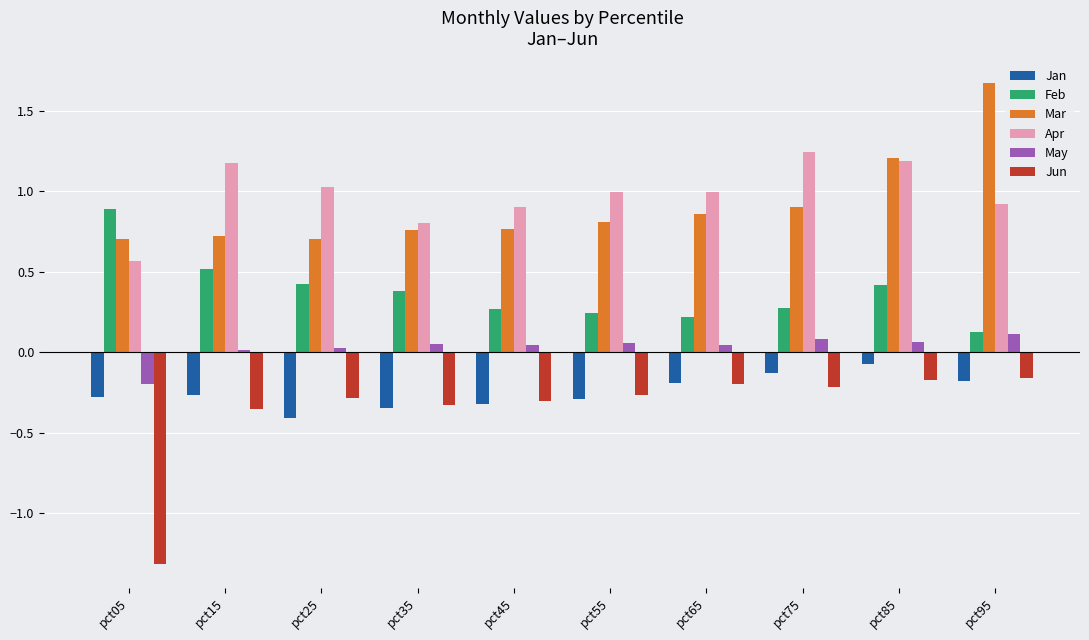

At which label does Apr reach its peak?

pct75